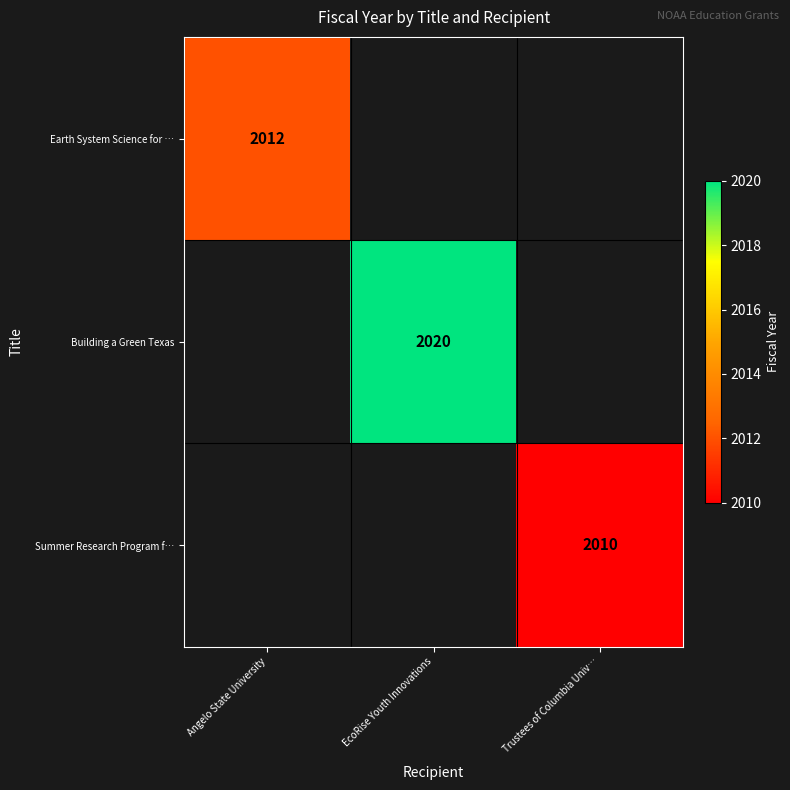

The Summer Research Program f… series shows 2010 at Trustees of Columbia Univ…. True or false?

True